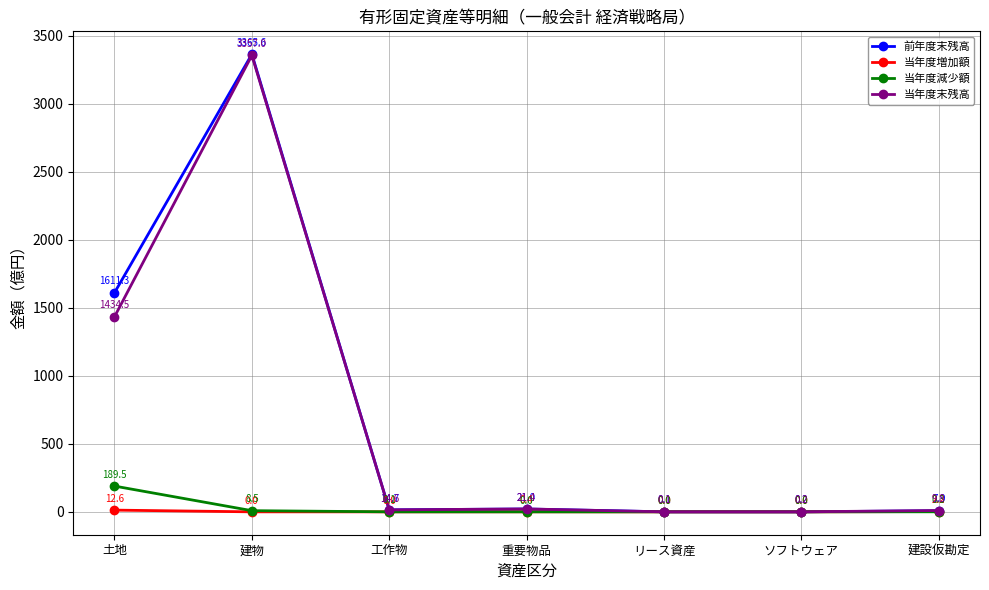

What is the total value across all series at ソフトウェア?

0.3